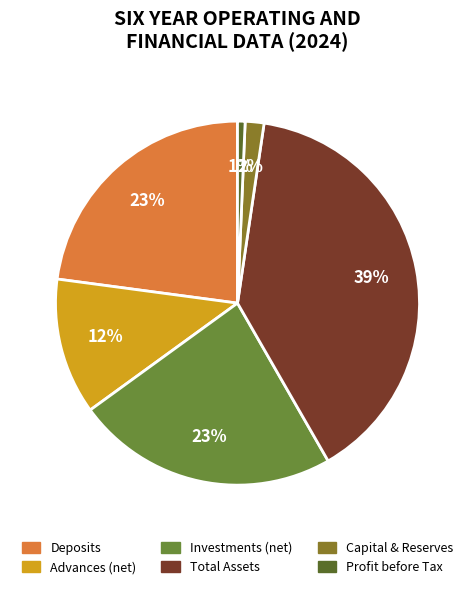

How many slices are in this pie chart?

6